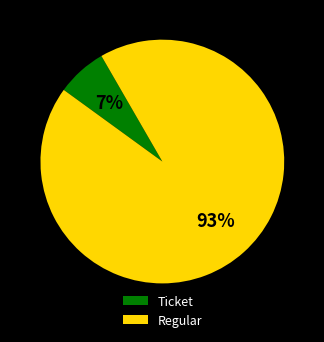

Which has a higher value, Ticket or Regular?

Regular